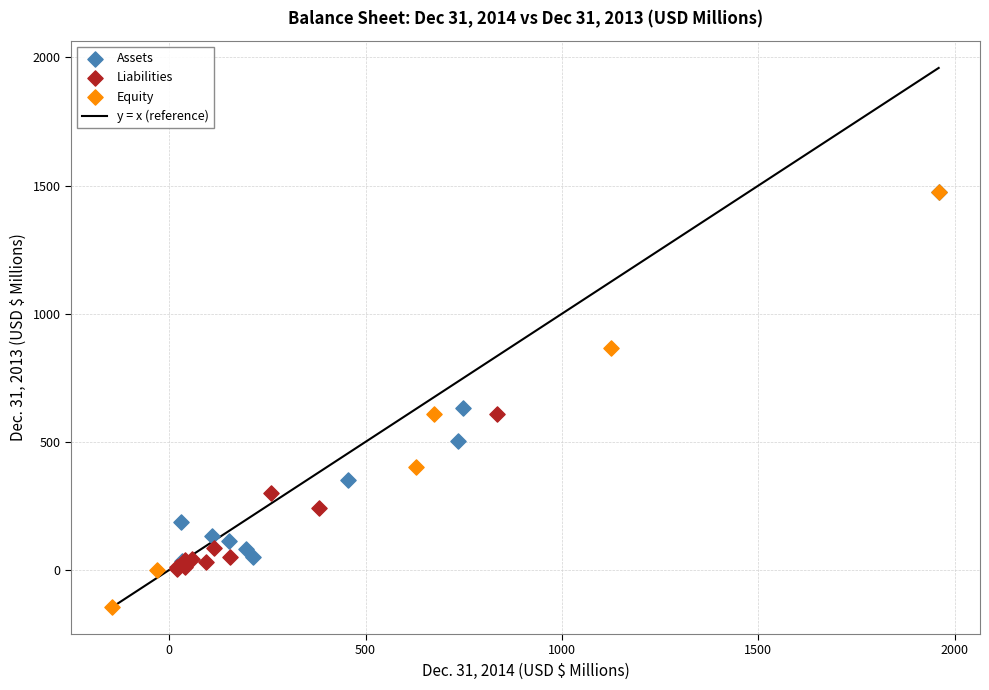

Which series contains the lowest Y value?

Equity